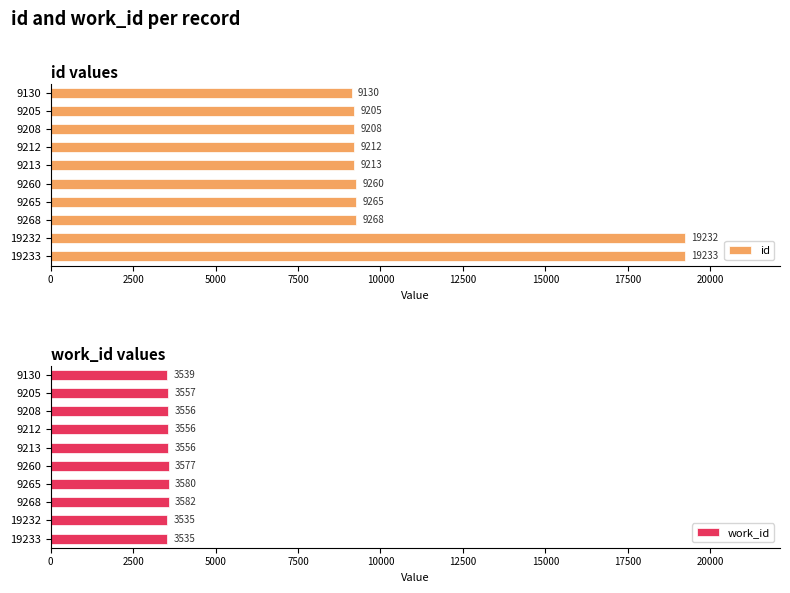

Rank the categories by id value from highest to lowest.

19233, 19232, 9268, 9265, 9260, 9213, 9212, 9208, 9205, 9130